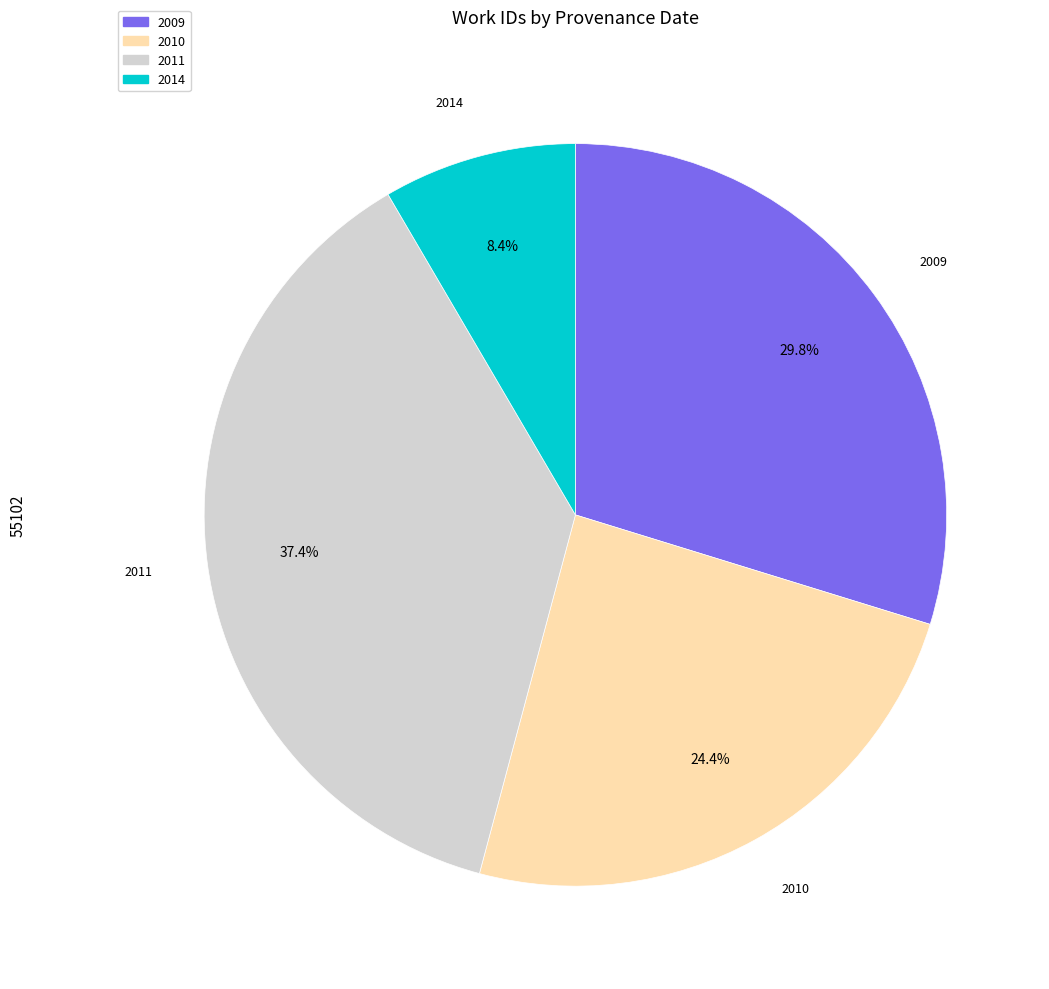

Is there a majority slice in this chart?

No